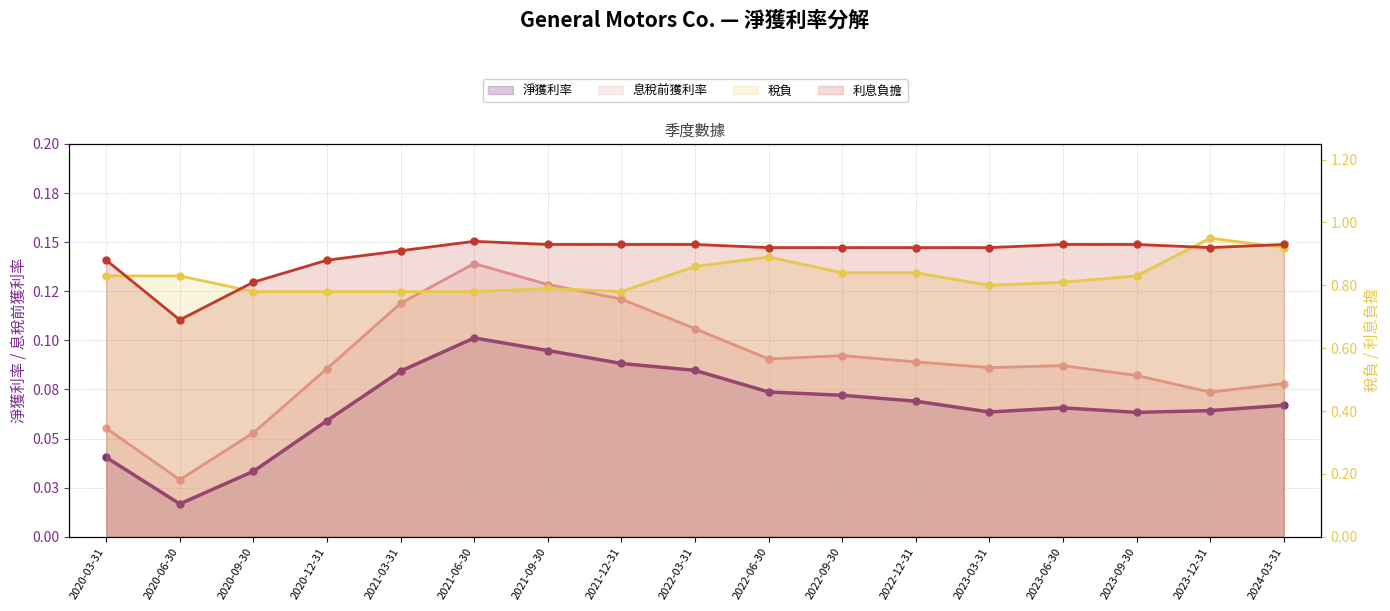

Which series has the largest range (max minus min)?

利息負擔